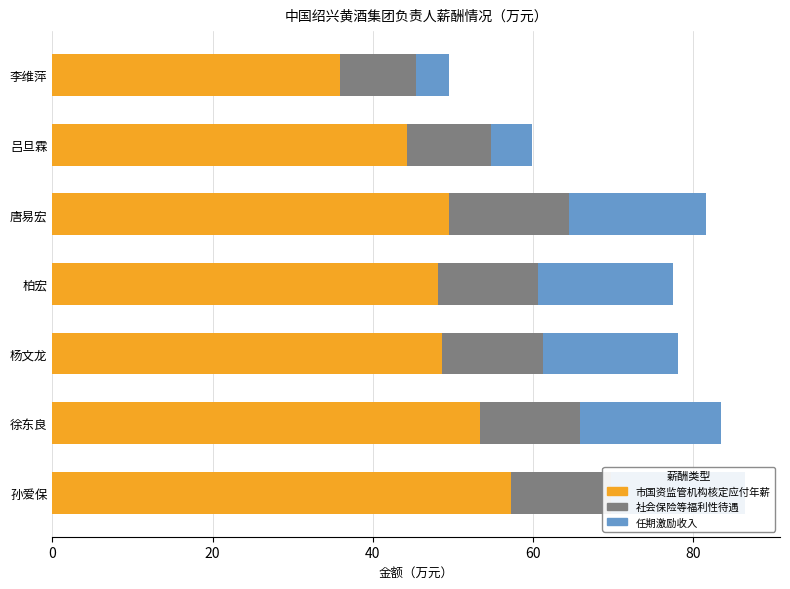

What is the difference between the maximum and minimum values in the 市国资监管机构核定应付年薪 series?

21.3